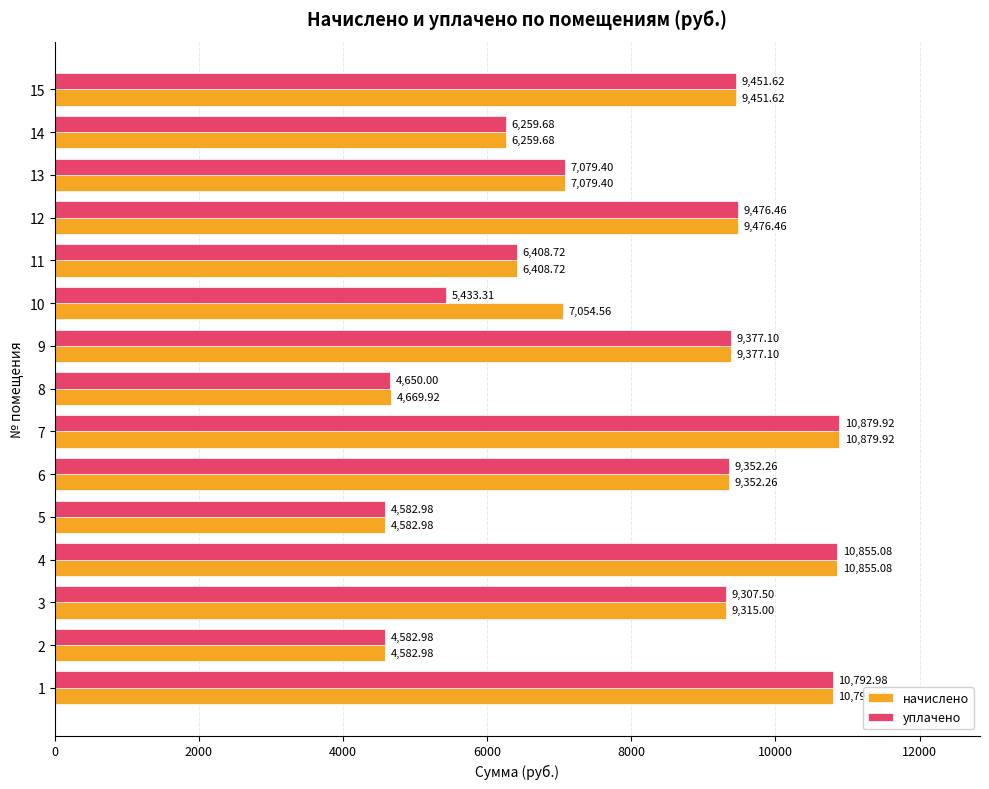

How many categories are shown in the chart?

15